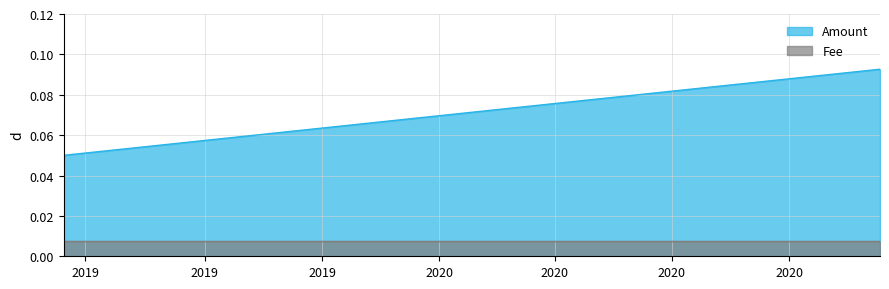

The Fee series shows 0.1 at 2019-06-19 16:10:23. True or false?

False